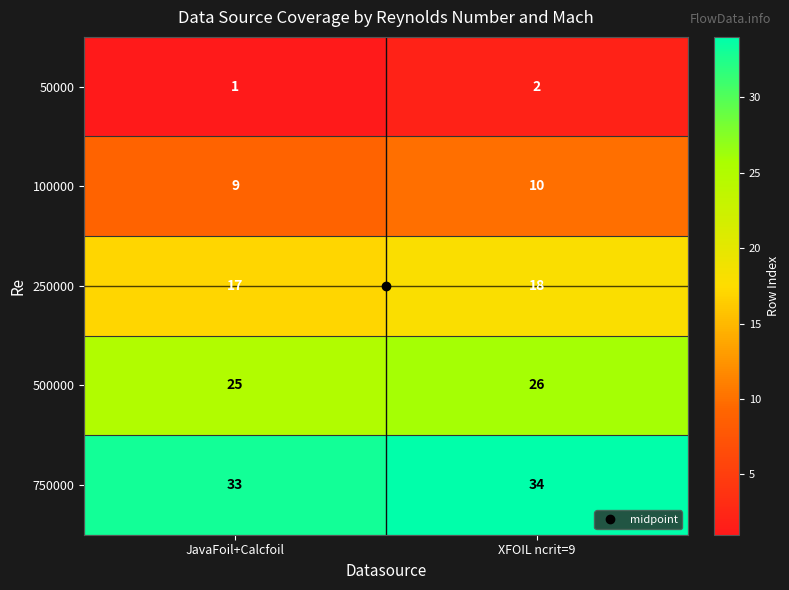

Count the number of categories in the chart.

2